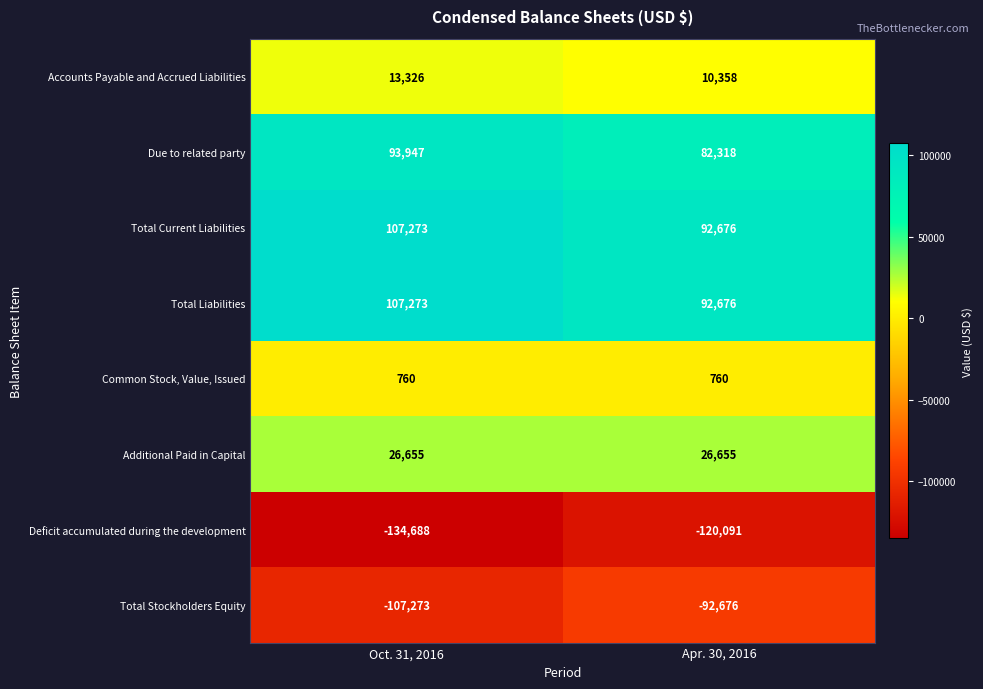

What is the difference between the highest and lowest values at Oct. 31, 2016?

241961